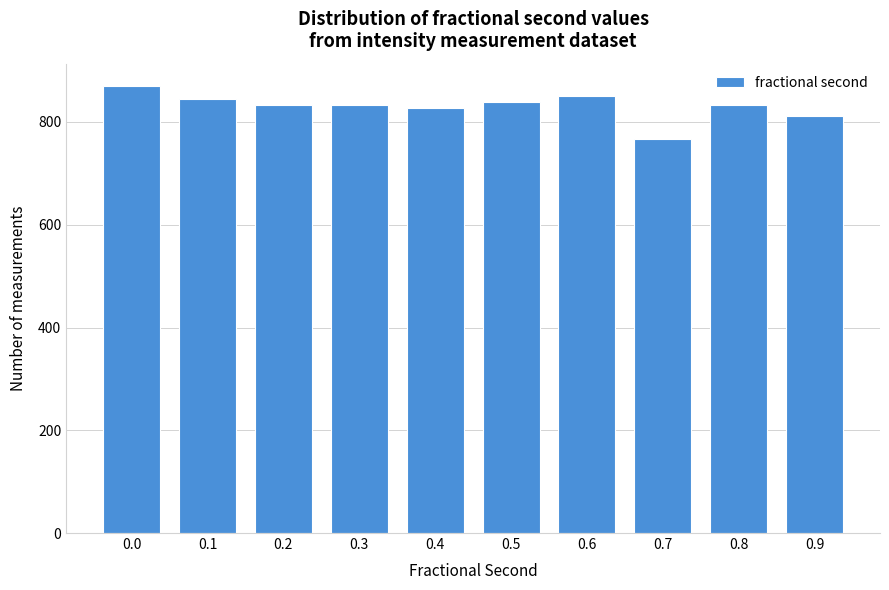

Approximately how many times larger is the value at 0.4 compared to 0.0?

1.0